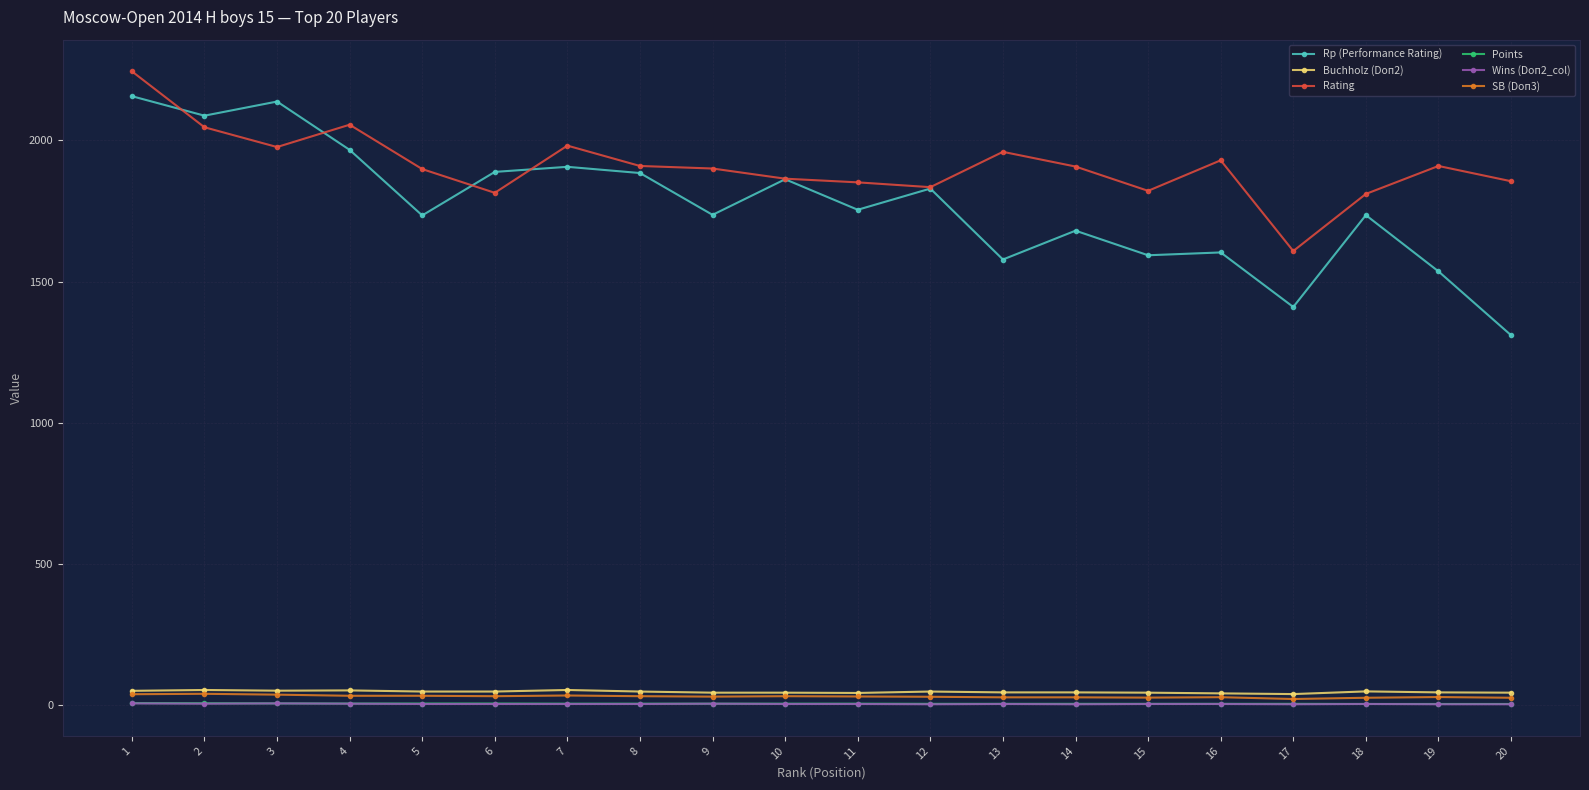

What is the highest value of the Rp (Performance Rating) series?

2156.0